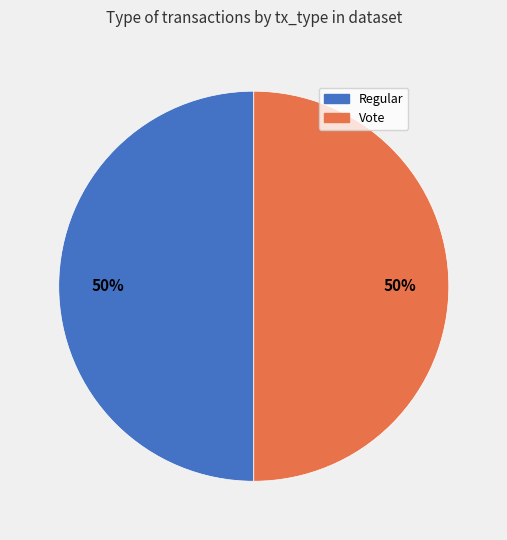

Is the sum of Regular and Vote greater than half?

Yes